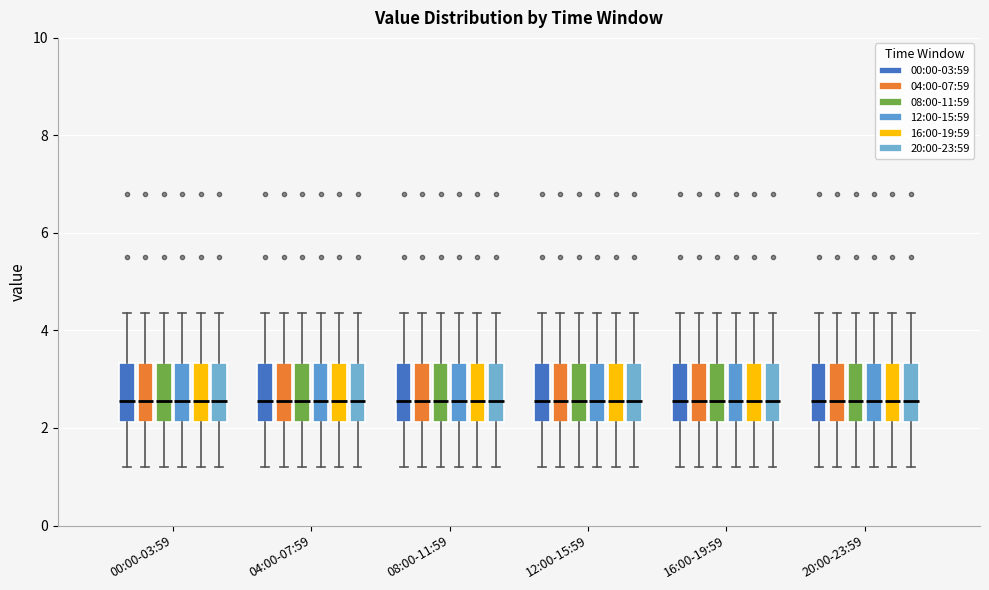

Reading left to right, read every box against the y-axis: the position of its median line, the range the box covers, and the ends of its whiskers. The values are not printed on the chart, so give them approximately, as read against the axis.

00:00-03:59 (00:00-03:59): median 2.6, box 2.2 to 3.4, whiskers 1.2 to 4.4
00:00-03:59 (04:00-07:59): median 2.6, box 2.2 to 3.4, whiskers 1.2 to 4.4
00:00-03:59 (08:00-11:59): median 2.6, box 2.2 to 3.4, whiskers 1.2 to 4.4
00:00-03:59 (12:00-15:59): median 2.6, box 2.2 to 3.4, whiskers 1.2 to 4.4
00:00-03:59 (16:00-19:59): median 2.6, box 2.2 to 3.4, whiskers 1.2 to 4.4
00:00-03:59 (20:00-23:59): median 2.6, box 2.2 to 3.4, whiskers 1.2 to 4.4
04:00-07:59 (00:00-03:59): median 2.6, box 2.2 to 3.4, whiskers 1.2 to 4.4
04:00-07:59 (04:00-07:59): median 2.6, box 2.2 to 3.4, whiskers 1.2 to 4.4
04:00-07:59 (08:00-11:59): median 2.6, box 2.2 to 3.4, whiskers 1.2 to 4.4
04:00-07:59 (12:00-15:59): median 2.6, box 2.2 to 3.4, whiskers 1.2 to 4.4
04:00-07:59 (16:00-19:59): median 2.6, box 2.2 to 3.4, whiskers 1.2 to 4.4
04:00-07:59 (20:00-23:59): median 2.6, box 2.2 to 3.4, whiskers 1.2 to 4.4
08:00-11:59 (00:00-03:59): median 2.6, box 2.2 to 3.4, whiskers 1.2 to 4.4
08:00-11:59 (04:00-07:59): median 2.6, box 2.2 to 3.4, whiskers 1.2 to 4.4
08:00-11:59 (08:00-11:59): median 2.6, box 2.2 to 3.4, whiskers 1.2 to 4.4
08:00-11:59 (12:00-15:59): median 2.6, box 2.2 to 3.4, whiskers 1.2 to 4.4
08:00-11:59 (16:00-19:59): median 2.6, box 2.2 to 3.4, whiskers 1.2 to 4.4
08:00-11:59 (20:00-23:59): median 2.6, box 2.2 to 3.4, whiskers 1.2 to 4.4
12:00-15:59 (00:00-03:59): median 2.6, box 2.2 to 3.4, whiskers 1.2 to 4.4
12:00-15:59 (04:00-07:59): median 2.6, box 2.2 to 3.4, whiskers 1.2 to 4.4
12:00-15:59 (08:00-11:59): median 2.6, box 2.2 to 3.4, whiskers 1.2 to 4.4
12:00-15:59 (12:00-15:59): median 2.6, box 2.2 to 3.4, whiskers 1.2 to 4.4
12:00-15:59 (16:00-19:59): median 2.6, box 2.2 to 3.4, whiskers 1.2 to 4.4
12:00-15:59 (20:00-23:59): median 2.6, box 2.2 to 3.4, whiskers 1.2 to 4.4
16:00-19:59 (00:00-03:59): median 2.6, box 2.2 to 3.4, whiskers 1.2 to 4.4
16:00-19:59 (04:00-07:59): median 2.6, box 2.2 to 3.4, whiskers 1.2 to 4.4
16:00-19:59 (08:00-11:59): median 2.6, box 2.2 to 3.4, whiskers 1.2 to 4.4
16:00-19:59 (12:00-15:59): median 2.6, box 2.2 to 3.4, whiskers 1.2 to 4.4
16:00-19:59 (16:00-19:59): median 2.6, box 2.2 to 3.4, whiskers 1.2 to 4.4
16:00-19:59 (20:00-23:59): median 2.6, box 2.2 to 3.4, whiskers 1.2 to 4.4
20:00-23:59 (00:00-03:59): median 2.6, box 2.2 to 3.4, whiskers 1.2 to 4.4
20:00-23:59 (04:00-07:59): median 2.6, box 2.2 to 3.4, whiskers 1.2 to 4.4
20:00-23:59 (08:00-11:59): median 2.6, box 2.2 to 3.4, whiskers 1.2 to 4.4
20:00-23:59 (12:00-15:59): median 2.6, box 2.2 to 3.4, whiskers 1.2 to 4.4
20:00-23:59 (16:00-19:59): median 2.6, box 2.2 to 3.4, whiskers 1.2 to 4.4
20:00-23:59 (20:00-23:59): median 2.6, box 2.2 to 3.4, whiskers 1.2 to 4.4